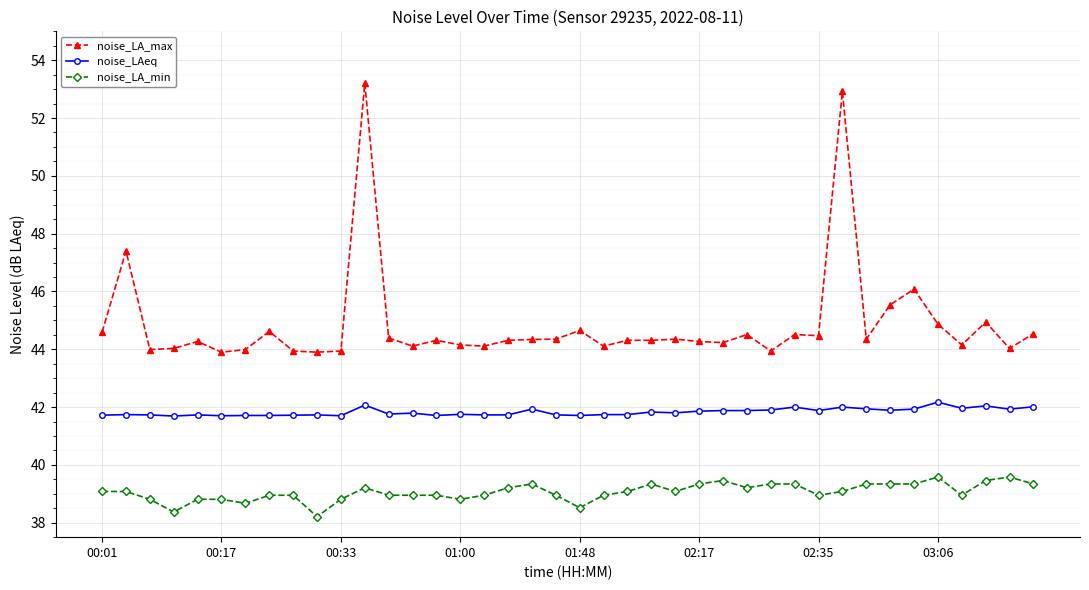

What is the lowest value of the noise_LA_max series?

43.9